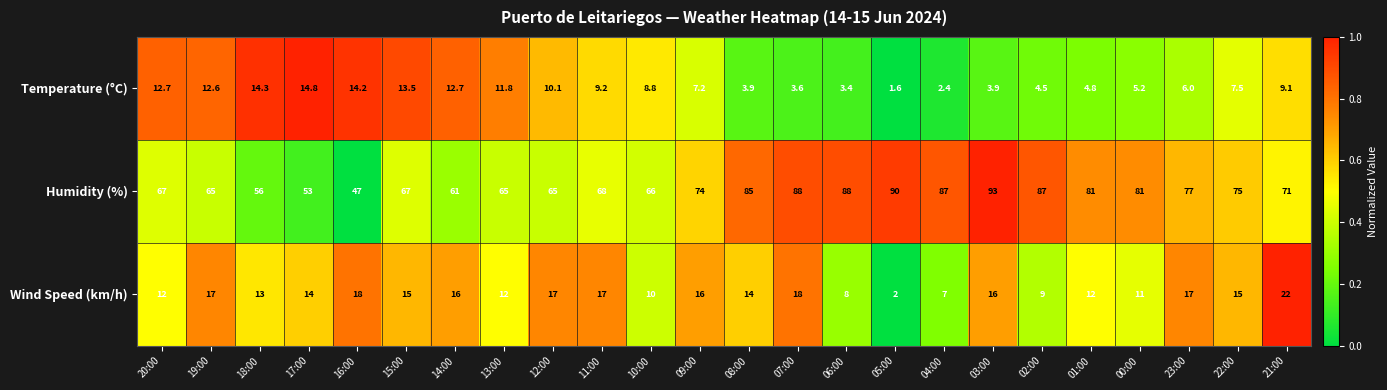

What is the difference between the maximum and minimum values in the Humidity (%) series?

46.0